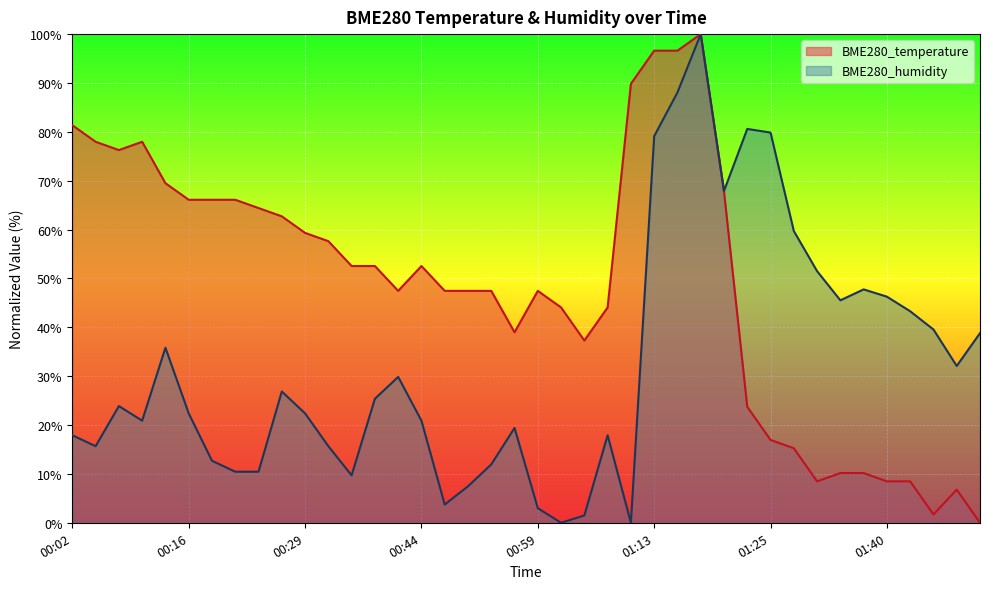

What is the value of the BME280_humidity point at the 31st from the left?

79.9